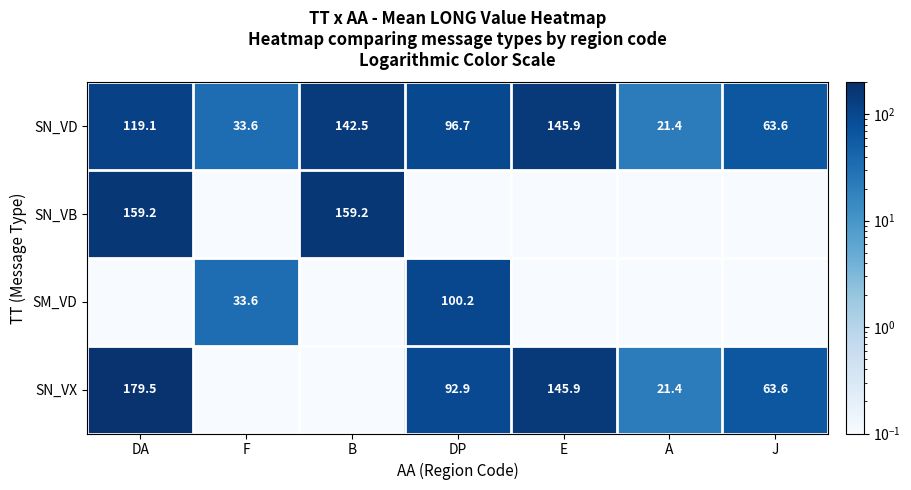

Which category has the highest value in the SN_VD series?

E